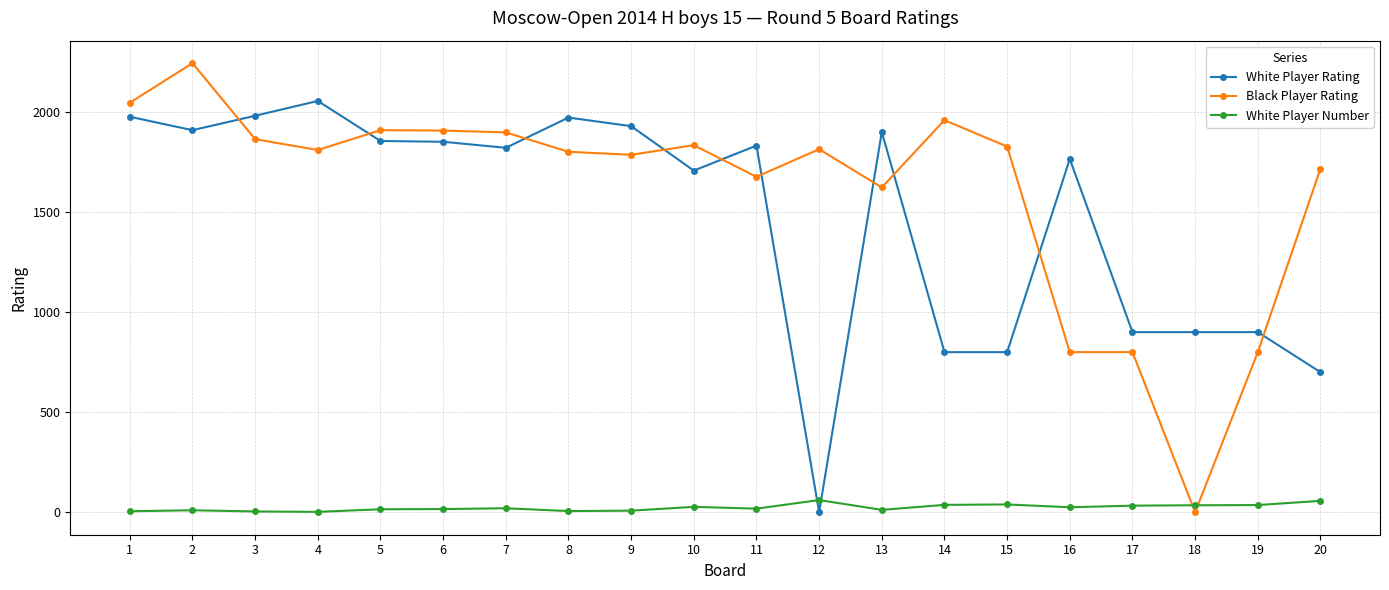

What is the sum of all Black Player Rating values?

32115